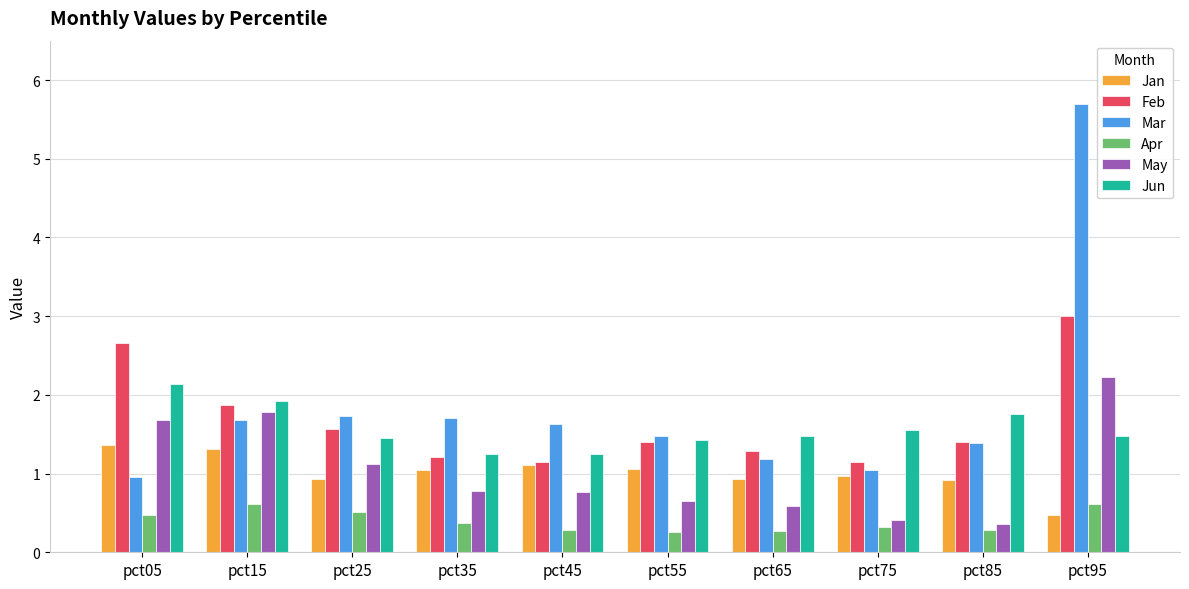

How many groups of bars are there?

10